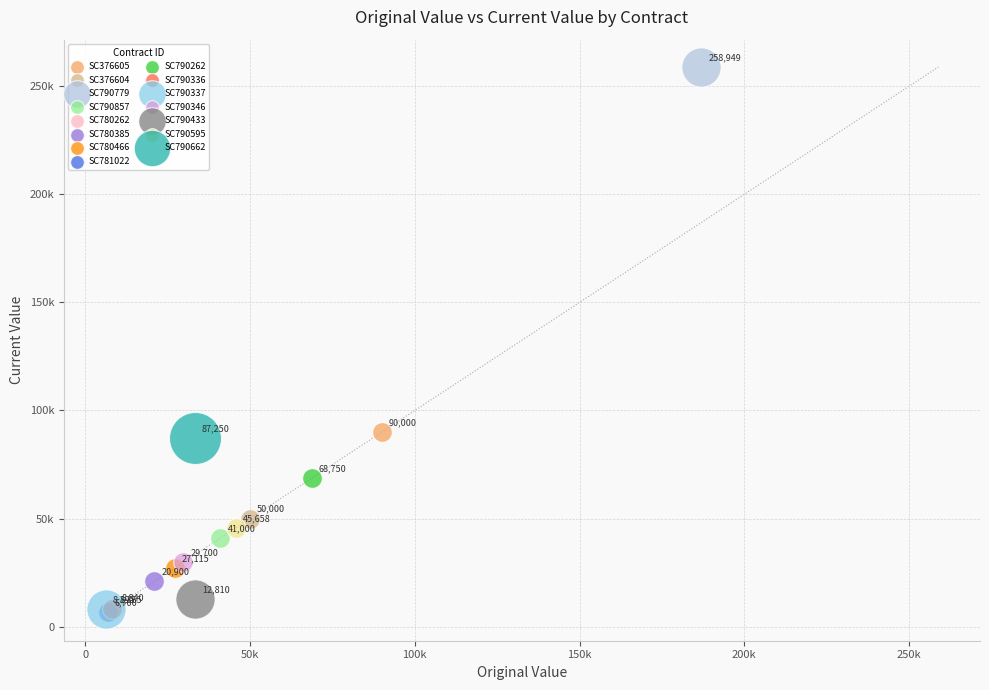

Which series contains the lowest Y value?

SC781022